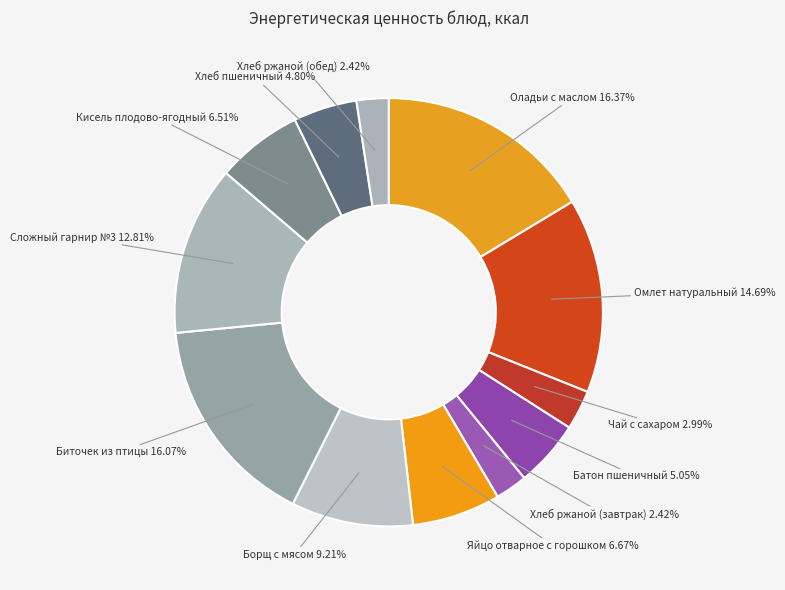

Does Биточек из птицы account for over 50% of the chart?

No